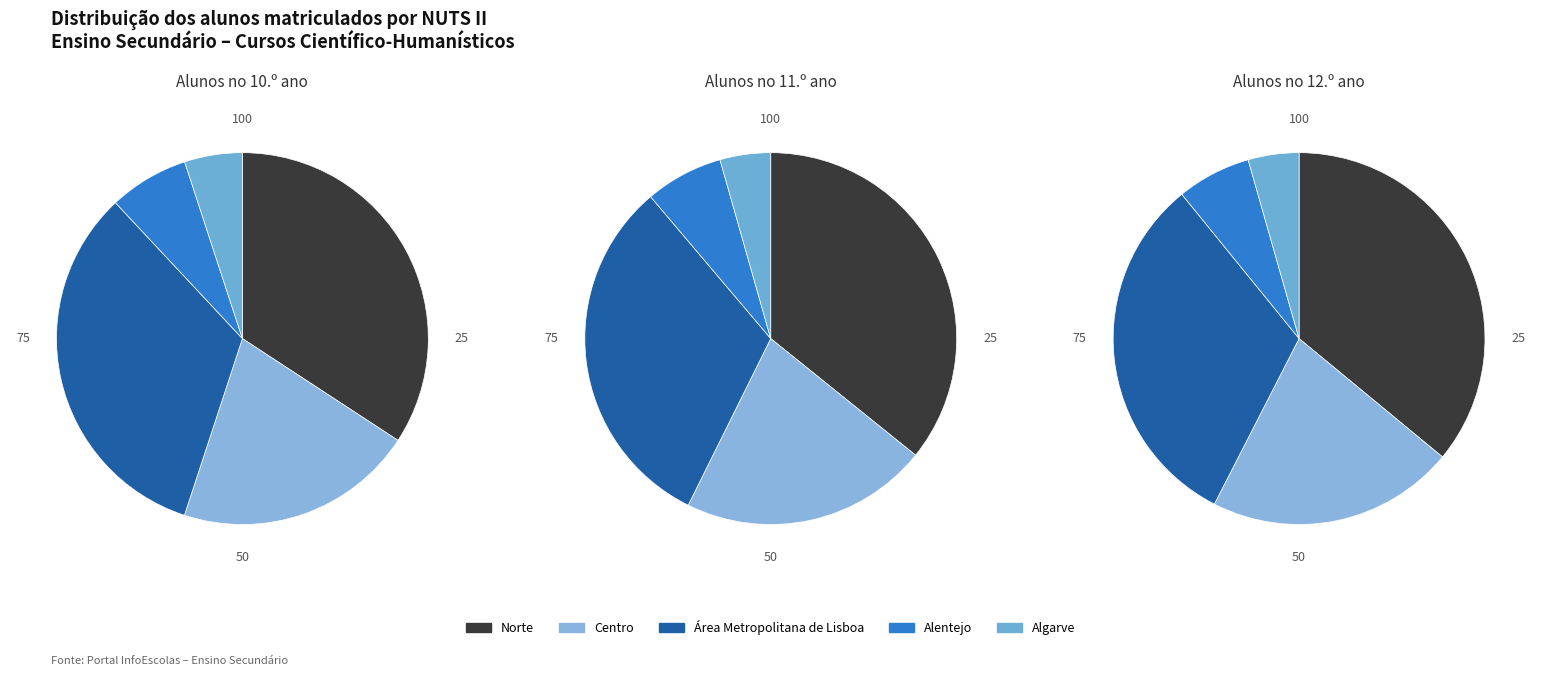

What is the ratio of the value at Algarve to the value at Área Metropolitana de Lisboa?

0.2